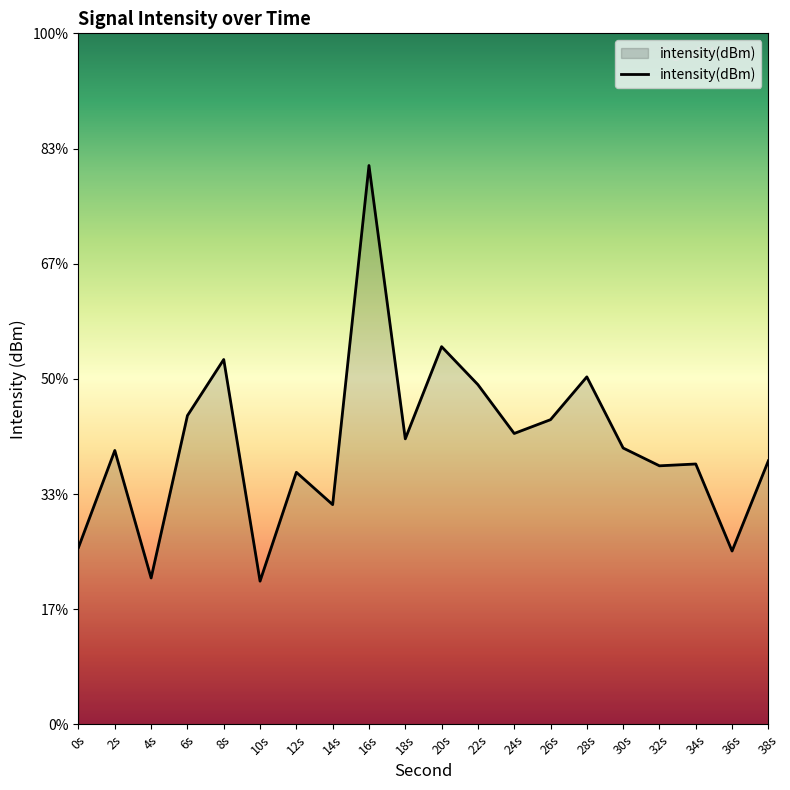

Is it true that the value at 10s is -242.0?

False